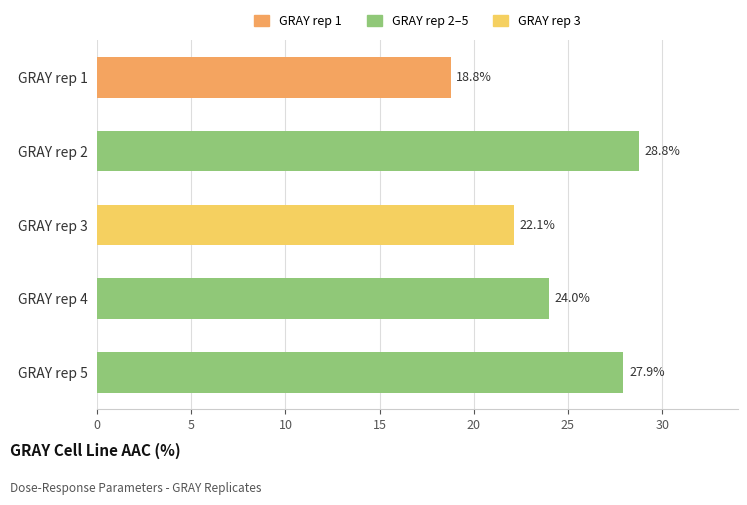

List the labels in order of value, smallest first.

GRAY rep 1, GRAY rep 3, GRAY rep 4, GRAY rep 5, GRAY rep 2